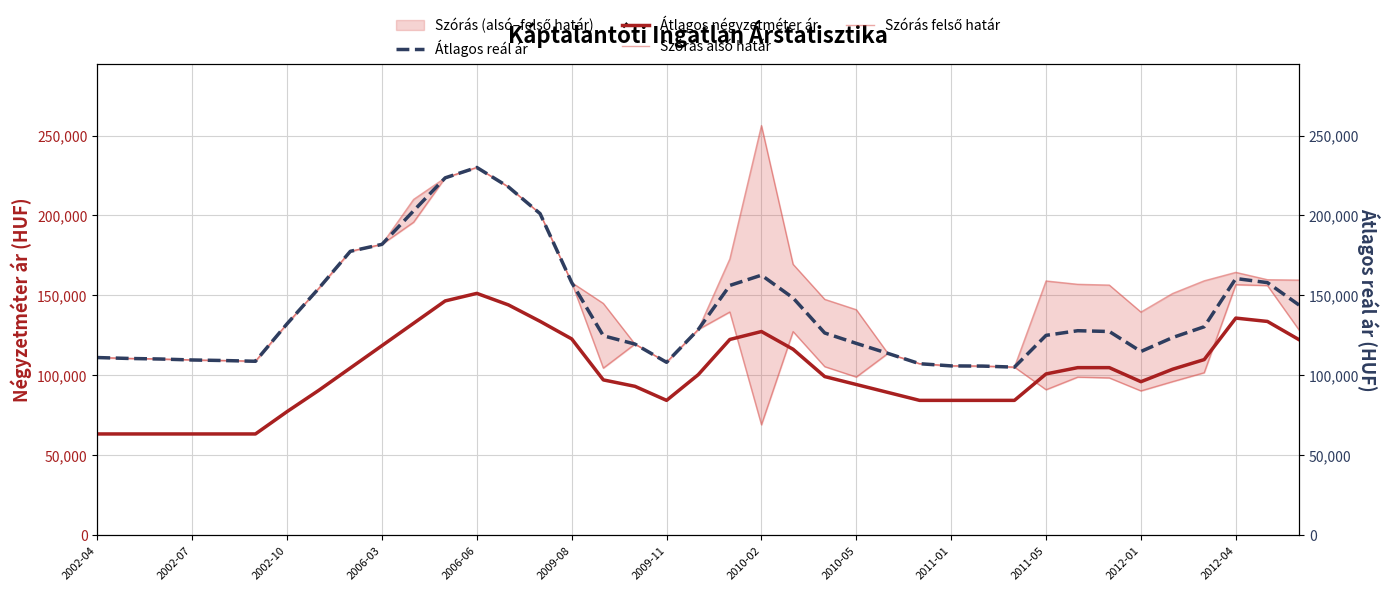

True or false: Szórás felső határ and Szórás alsó határ cross at least once.

False